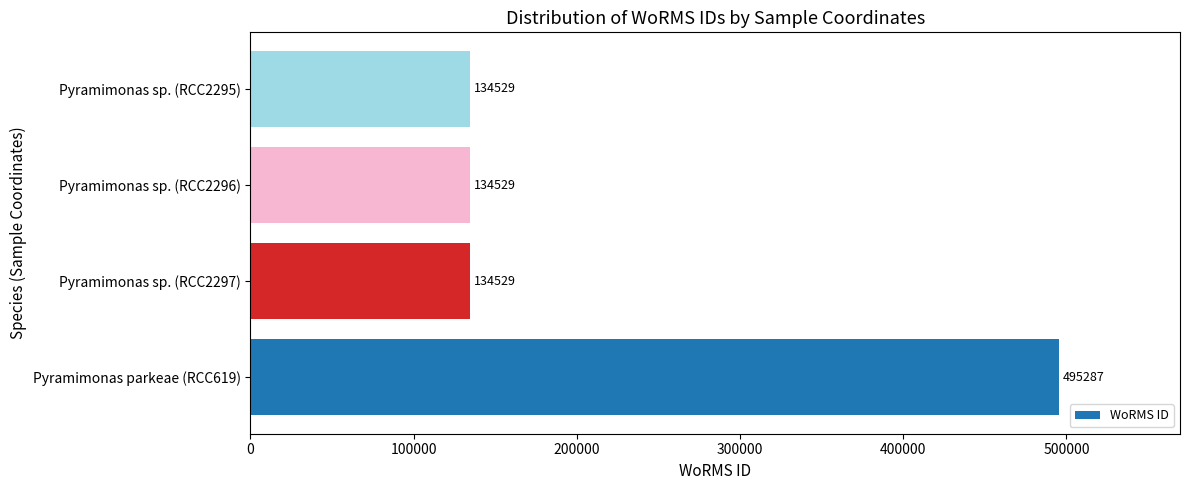

What is the difference between the maximum and minimum values?

360758